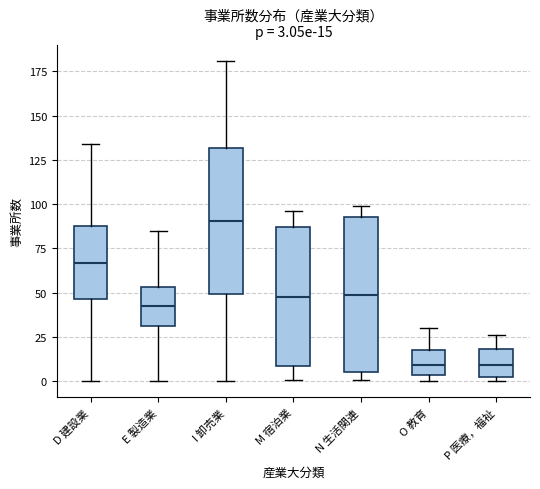

Which box is the tallest, from its lower edge to its upper edge?

N 生活関連